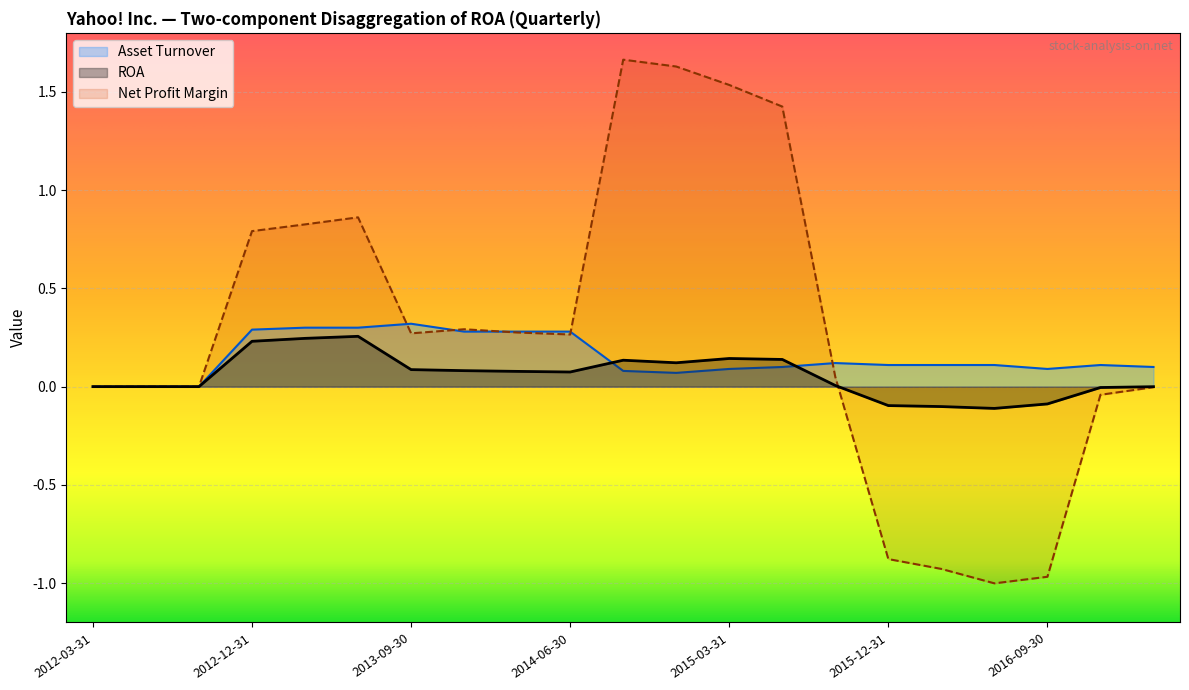

What is the smallest value displayed?

-1.0